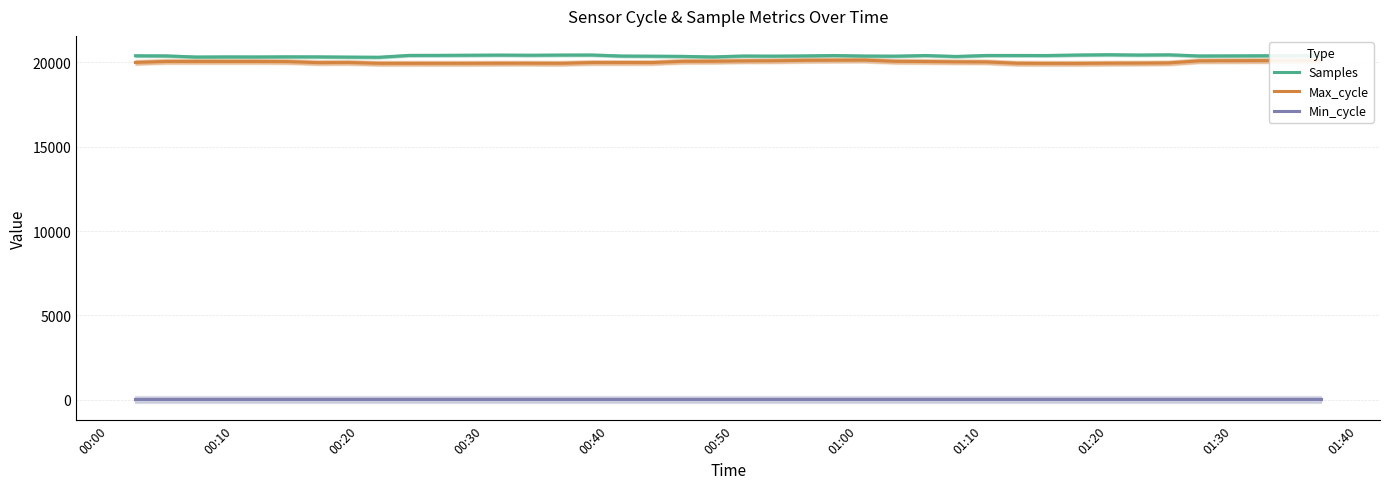

True or false: Max_cycle and Min_cycle intersect in this chart.

False